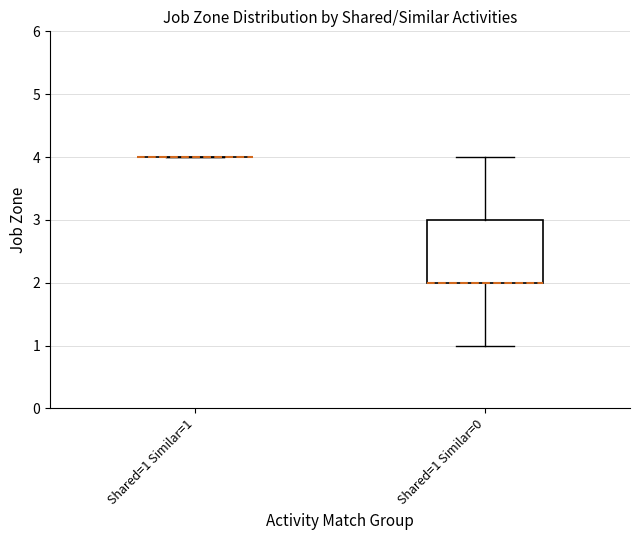

Reading left to right, transcribe this box plot: for each box, give where its median line is, the range the box spans, and where its two whiskers end, as read against the y-axis. The values are not printed on the chart, so give them approximately, as read against the axis.

Shared=1 Similar=1: box collapsed to a line at 4, whiskers 4 to 4
Shared=1 Similar=0: median 2 (drawn on the box's lower edge), box 2 to 3, whiskers 1 to 4